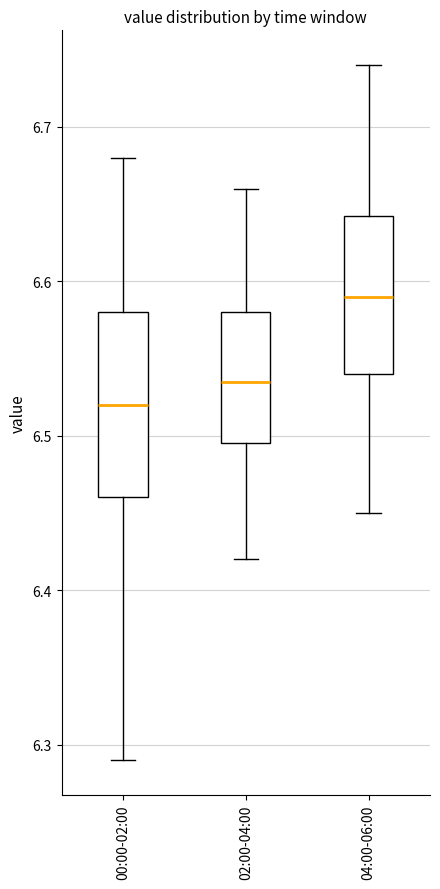

Reading left to right, read every box against the y-axis: the position of its median line, the range the box covers, and the ends of its whiskers. The values are not printed on the chart, so give them approximately, as read against the axis.

00:00-02:00: median 6.52, box 6.46 to 6.58, whiskers 6.29 to 6.68
02:00-04:00: median 6.54, box 6.50 to 6.58, whiskers 6.42 to 6.66
04:00-06:00: median 6.59, box 6.54 to 6.64, whiskers 6.45 to 6.74